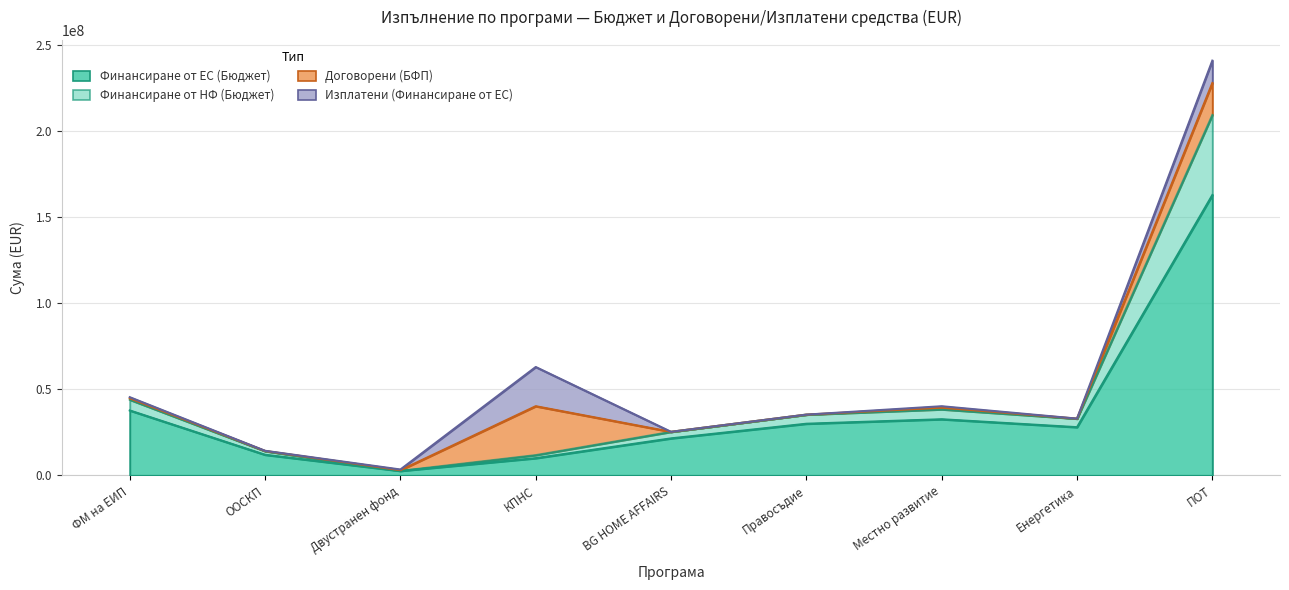

What is the average value of the Финансиране от ЕС (Бюджет) series?

37471779.0